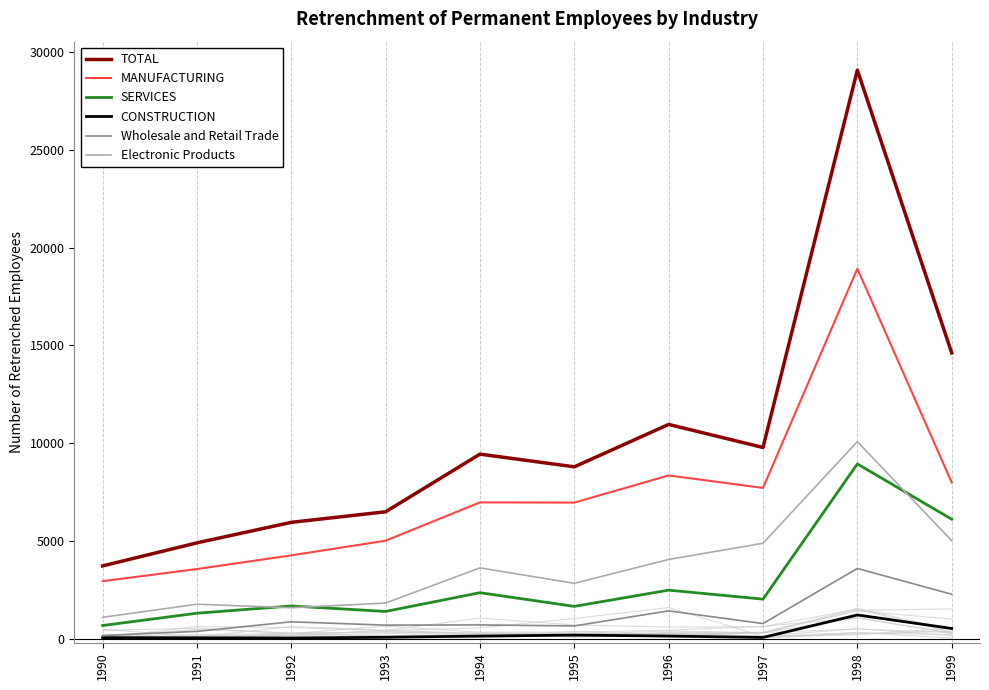

At which label does SERVICES reach its peak?

1998